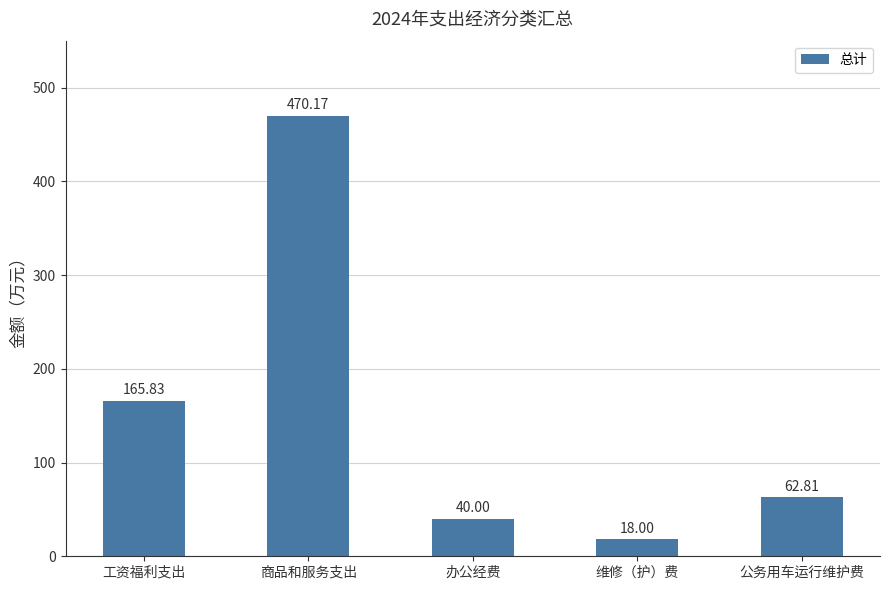

The value at 公务用车运行维护费 is 62.8. True or false?

True